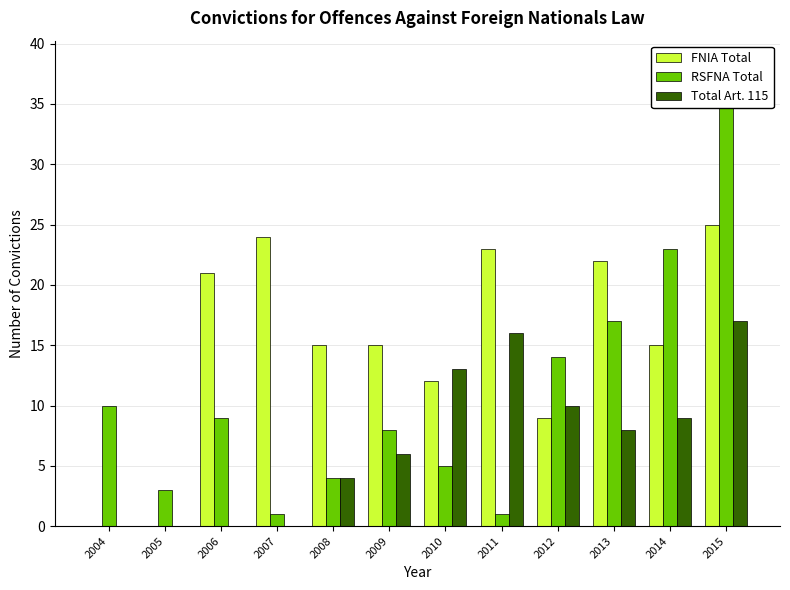

At which category does the chart reach its peak across all series?

2015